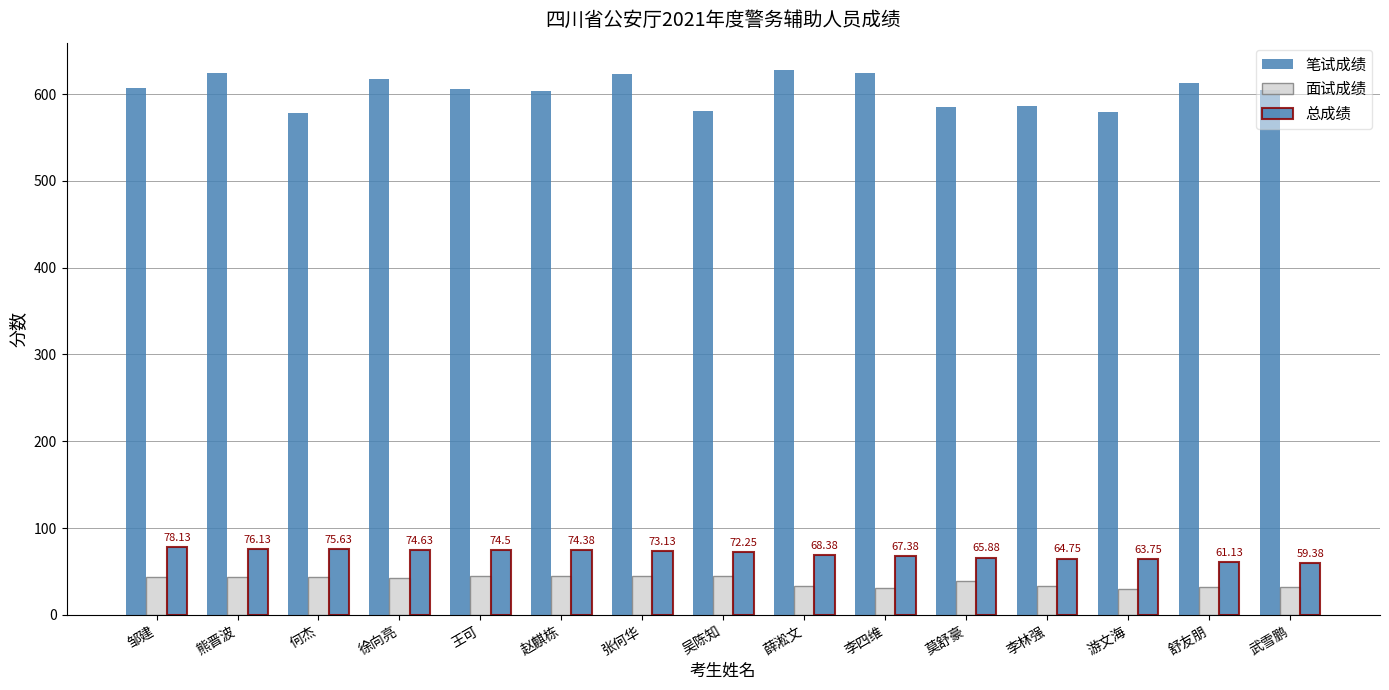

The 面试成绩 series shows 32.8 at 李林强. True or false?

True